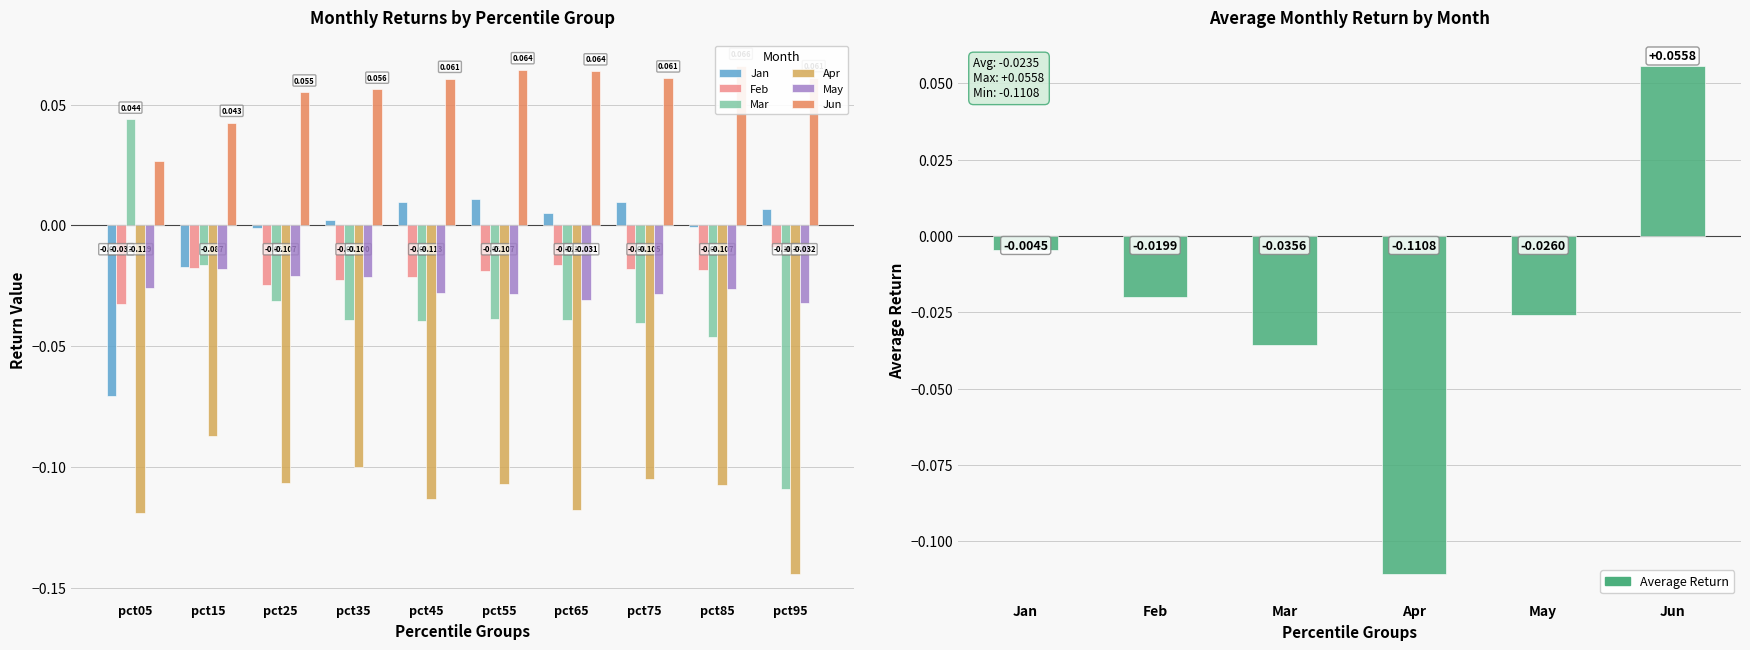

List the labels in order of Jan value, largest first.

pct55, pct75, pct45, pct95, pct65, pct35, pct85, pct25, pct15, pct05